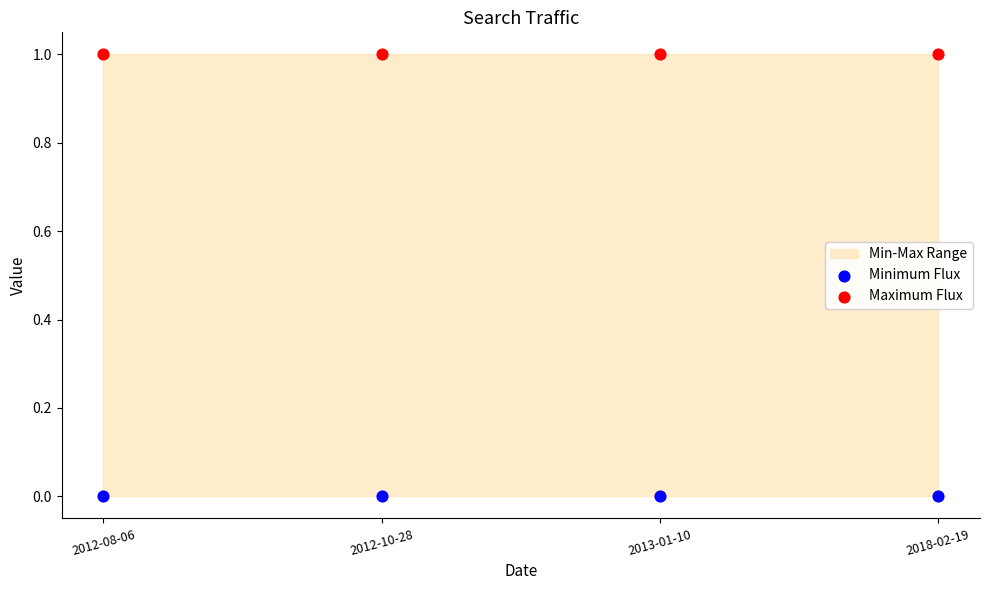

Which series reaches the maximum Y coordinate?

Maximum Flux